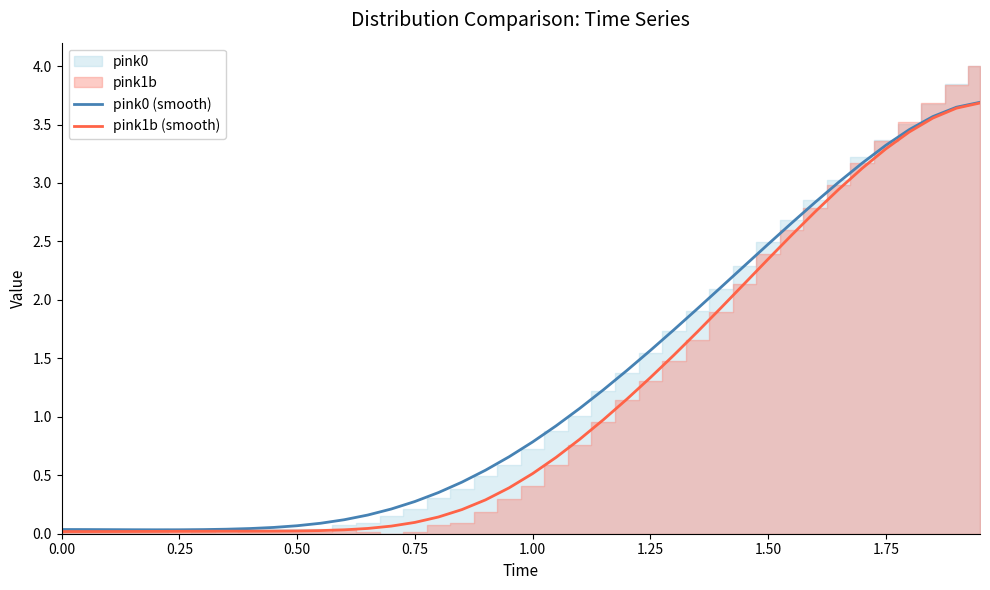

The value of pink0 (smooth) at 0.25 is 0.0. True or false?

True